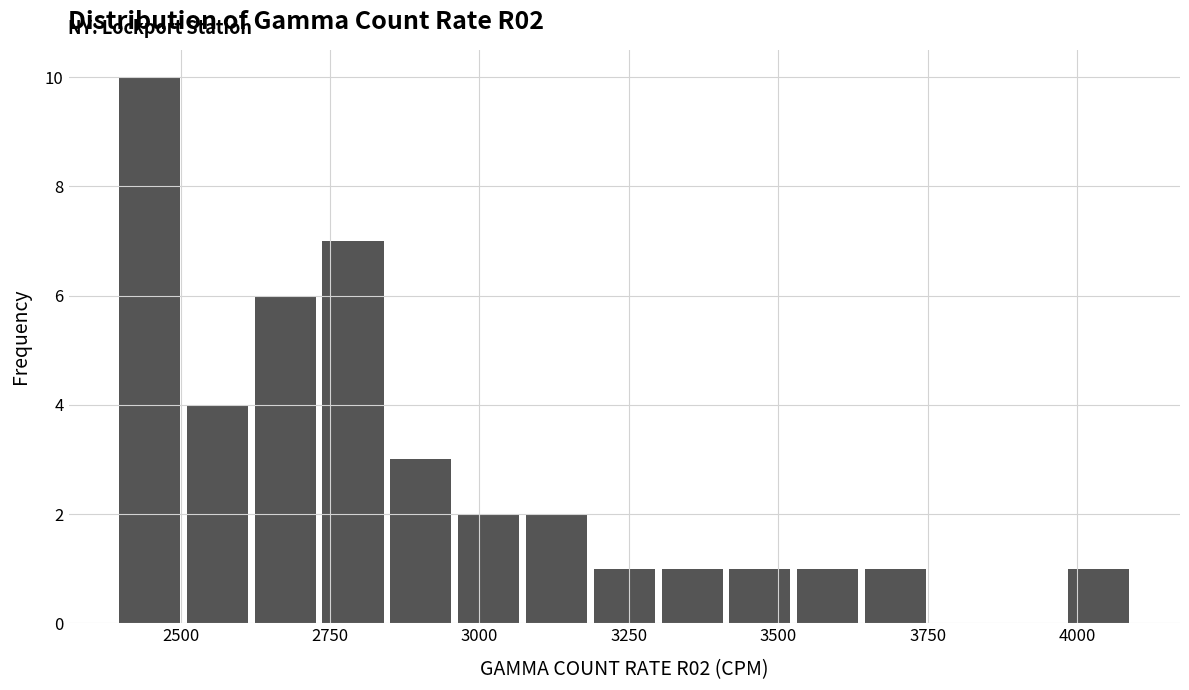

Around what value on the x-axis is the tallest bar? Give the approximate position of its centre, as read against the axis.

2450